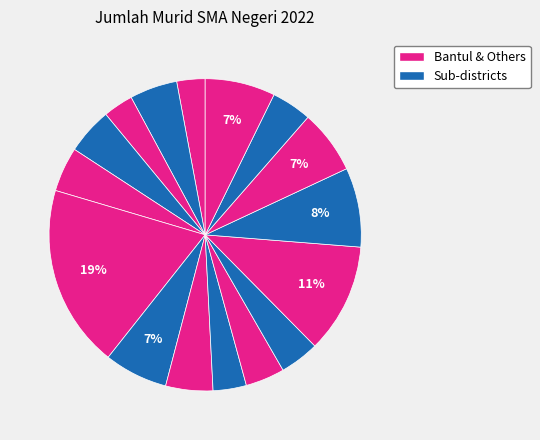

To the nearest percent, what is the average slice percentage?

6%